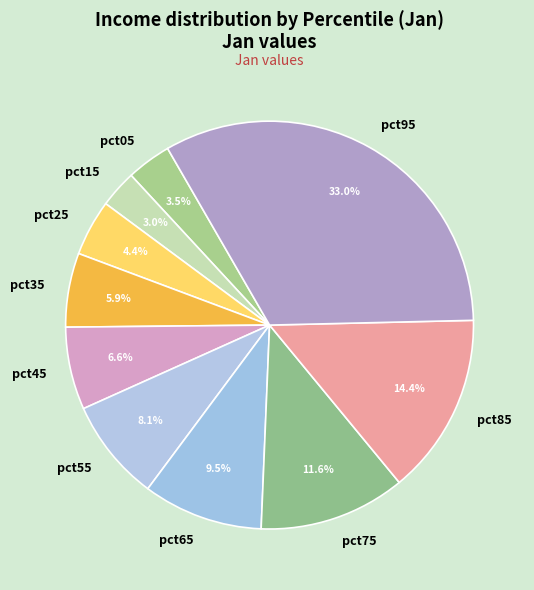

Rank the categories by value from highest to lowest.

pct95, pct85, pct75, pct65, pct55, pct45, pct35, pct25, pct05, pct15